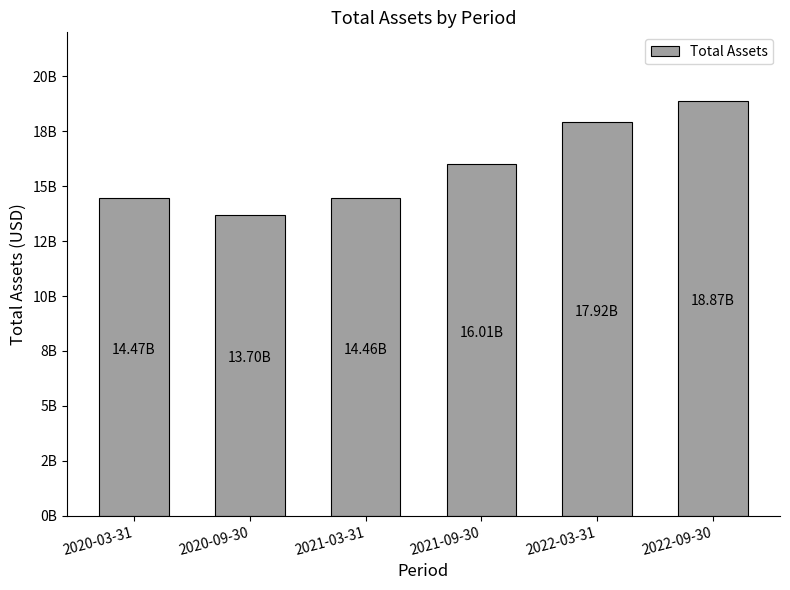

Does the chart contain any negative values?

No